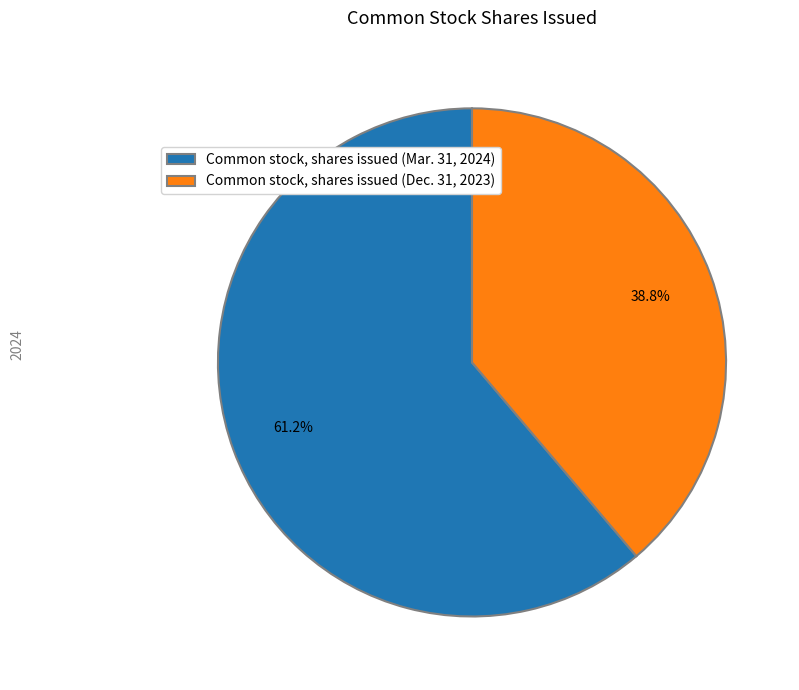

Between Common stock, shares issued (Mar. 31, 2024) and Common stock, shares issued (Dec. 31, 2023), which is larger?

Common stock, shares issued (Mar. 31, 2024)